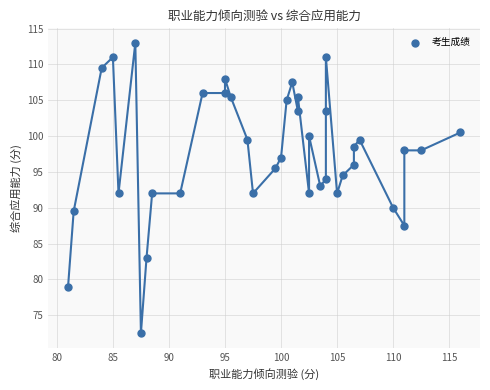

What is the range of Y values (max minus min)?

40.5